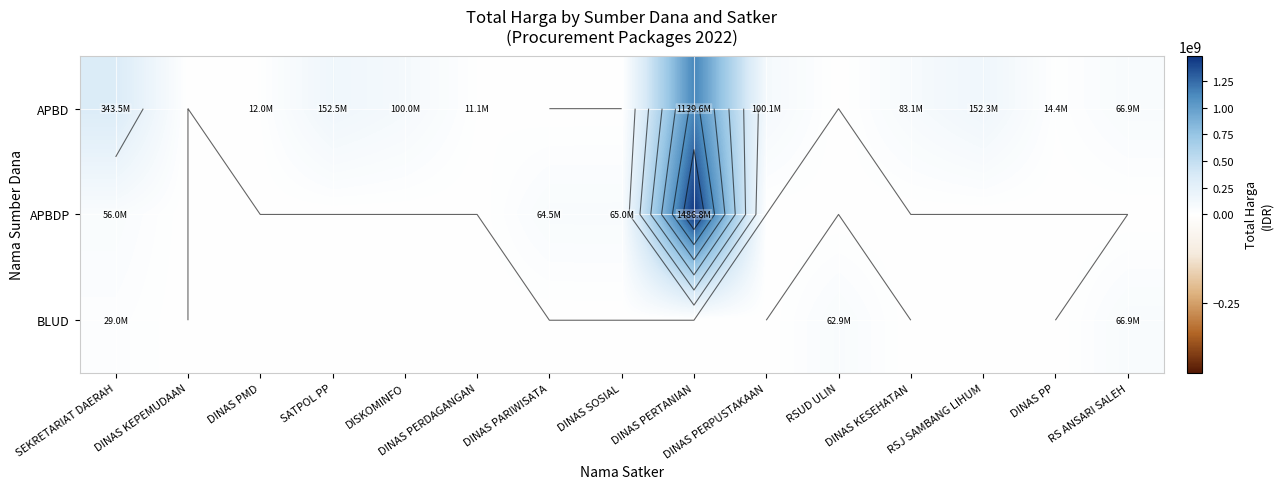

Which series has the widest spread of values?

APBDP